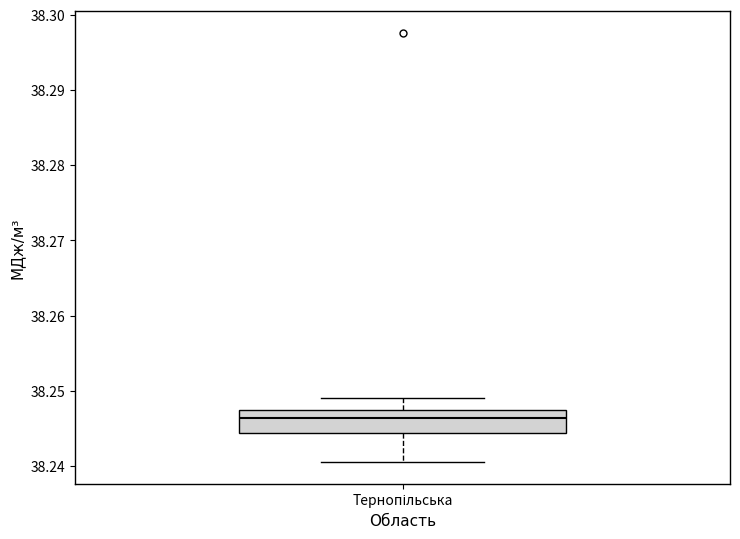

Read this box plot against the y-axis: the position of the median line, the range covered by the box, and the ends of both whiskers. The values are not printed on the chart, so give them approximately, as read against the axis.

median 38.246, box 38.244 to 38.247, whiskers 38.241 to 38.249